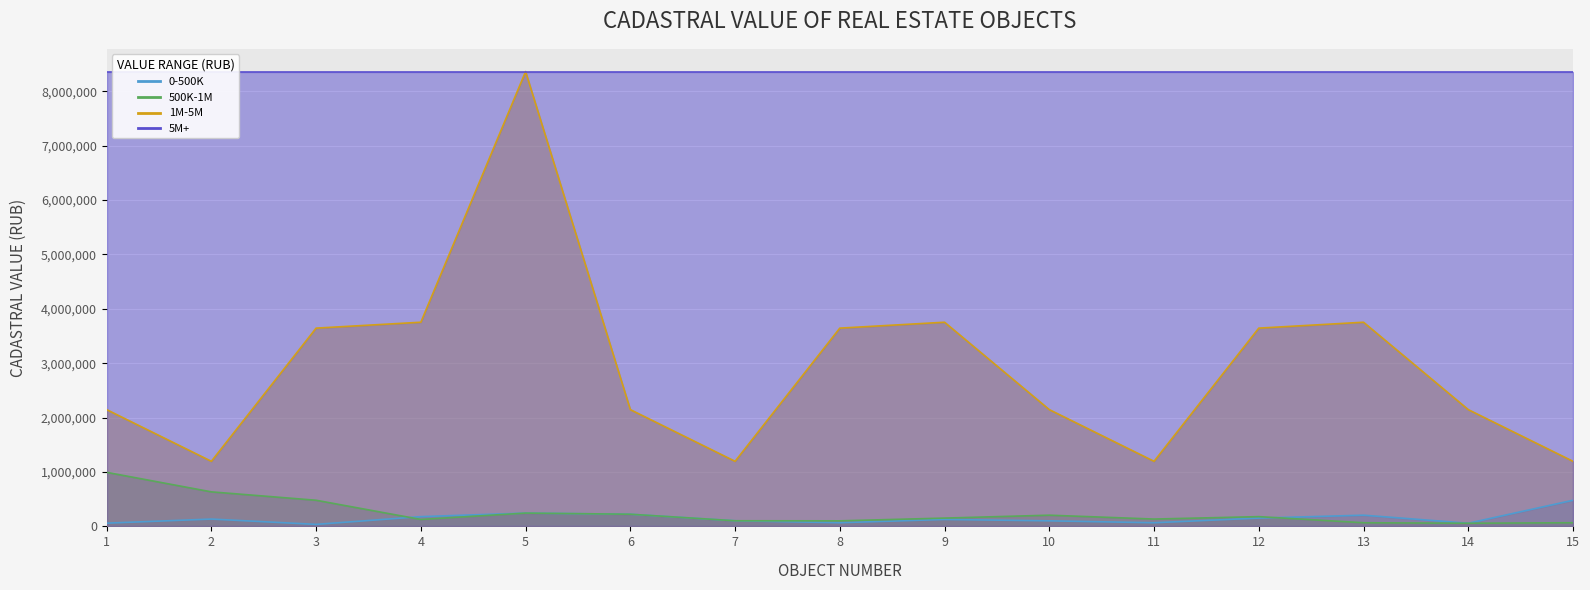

What is the average value of the 0-500K series?

149471.4